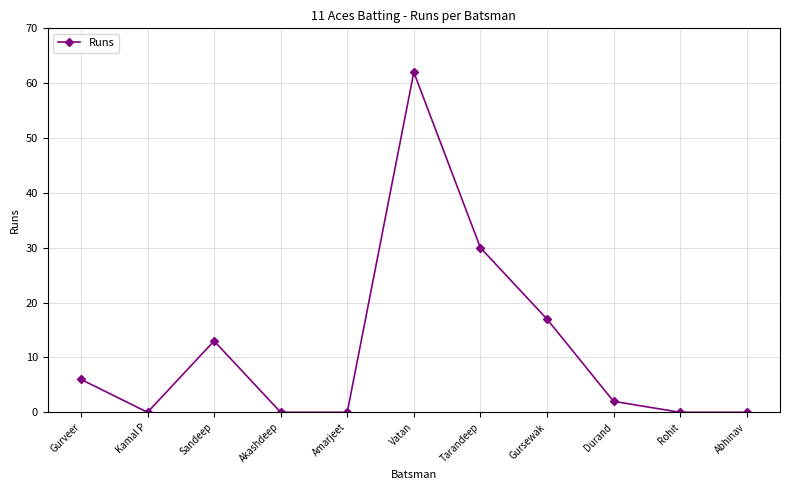

What is the difference between the second highest and second lowest values?

30